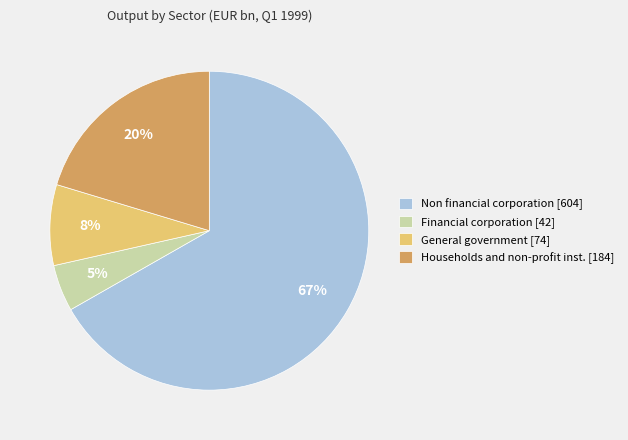

Which slice is the largest?

Non financial corporation